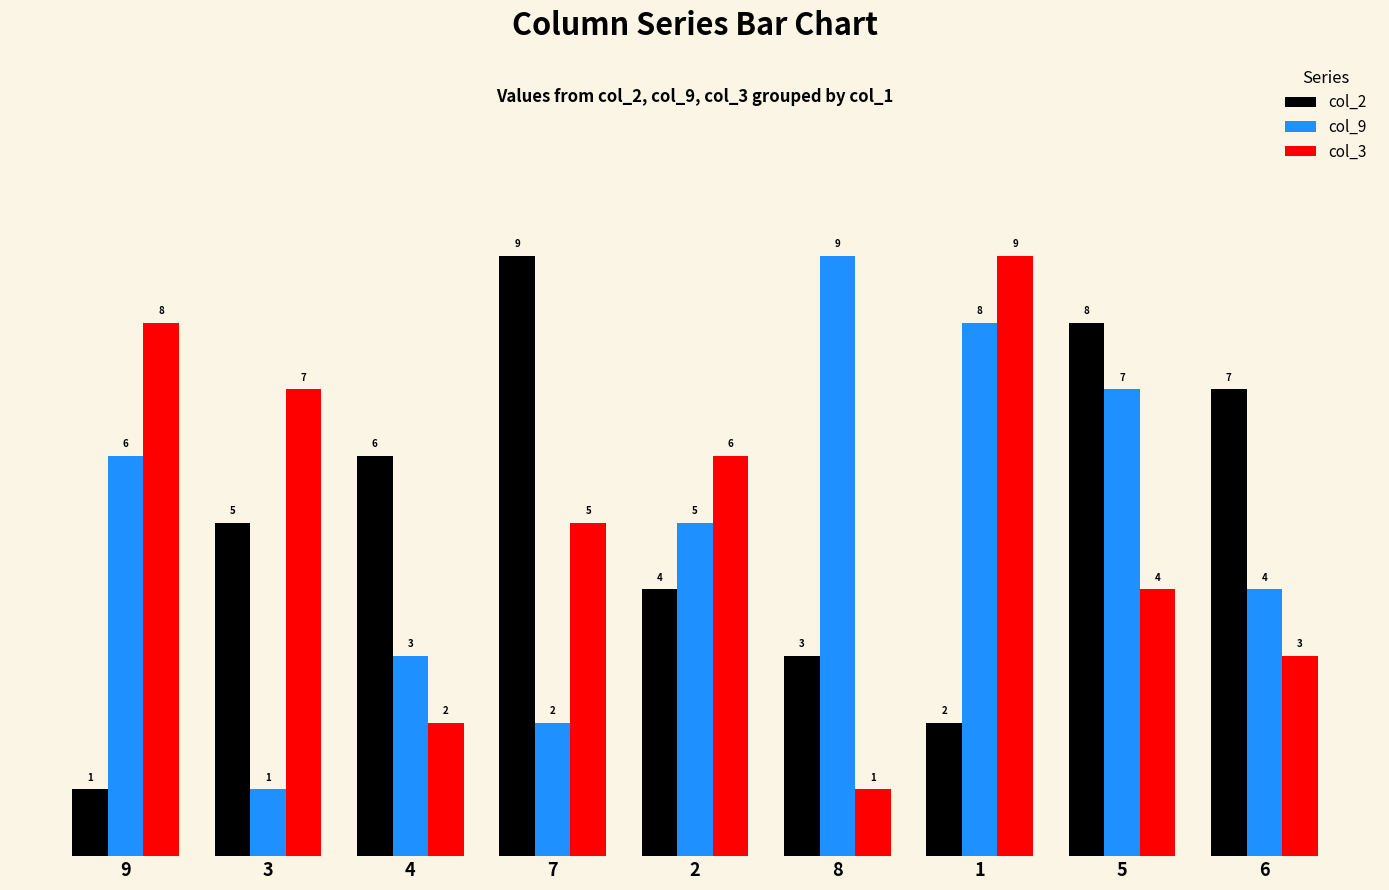

What is the lowest value of the col_2 series?

1